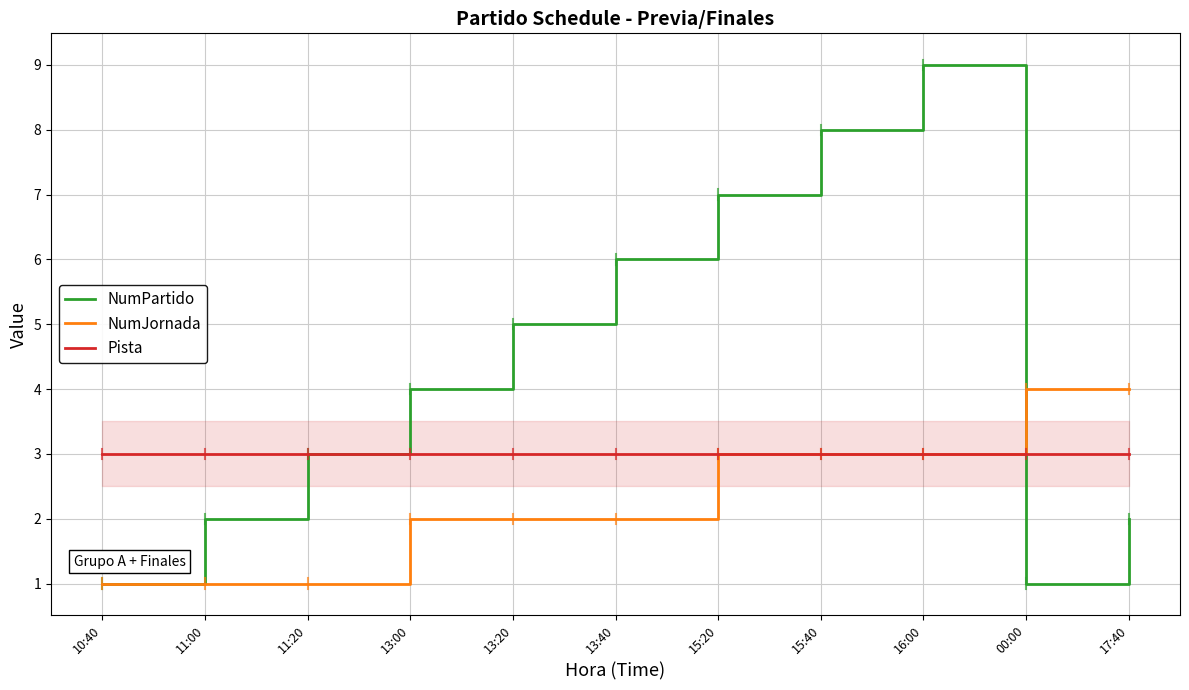

Rank the series by their average value, from lowest to highest.

NumJornada, Pista, NumPartido